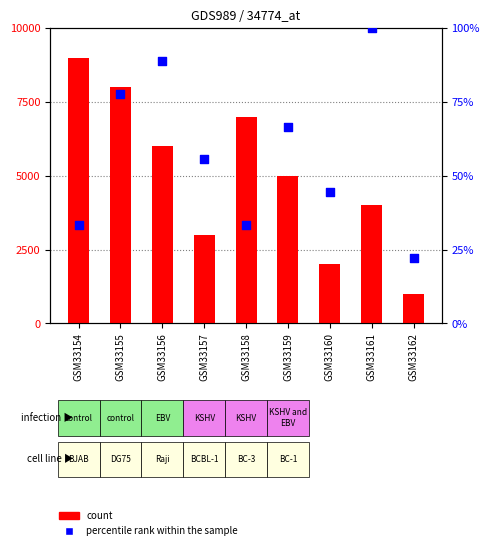

What are all the series names shown in the legend?

count, percentile rank within the sample